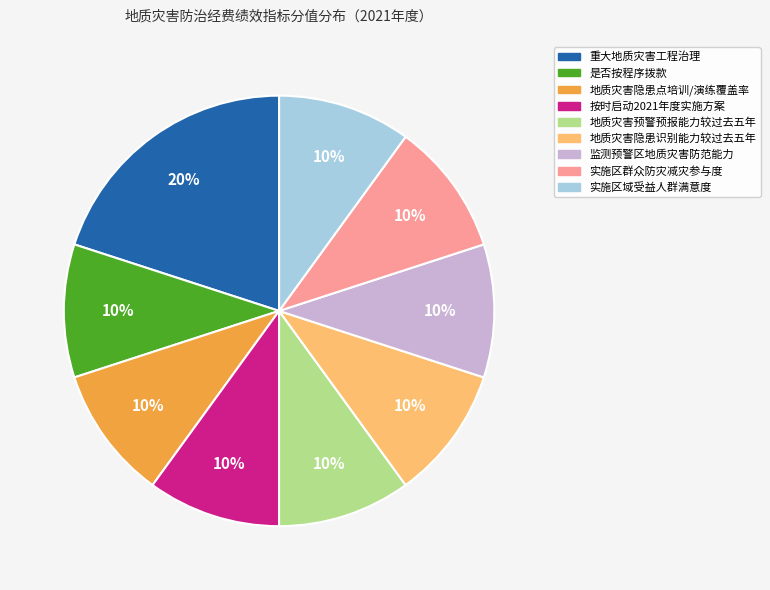

To the nearest percent, what percentage of the pie is 实施区群众防灾减灾参与度?

10%